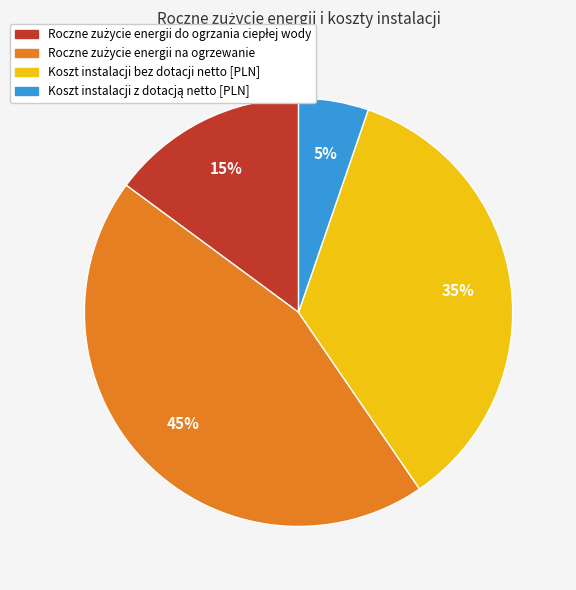

To the nearest percent, what is the average slice percentage?

25%